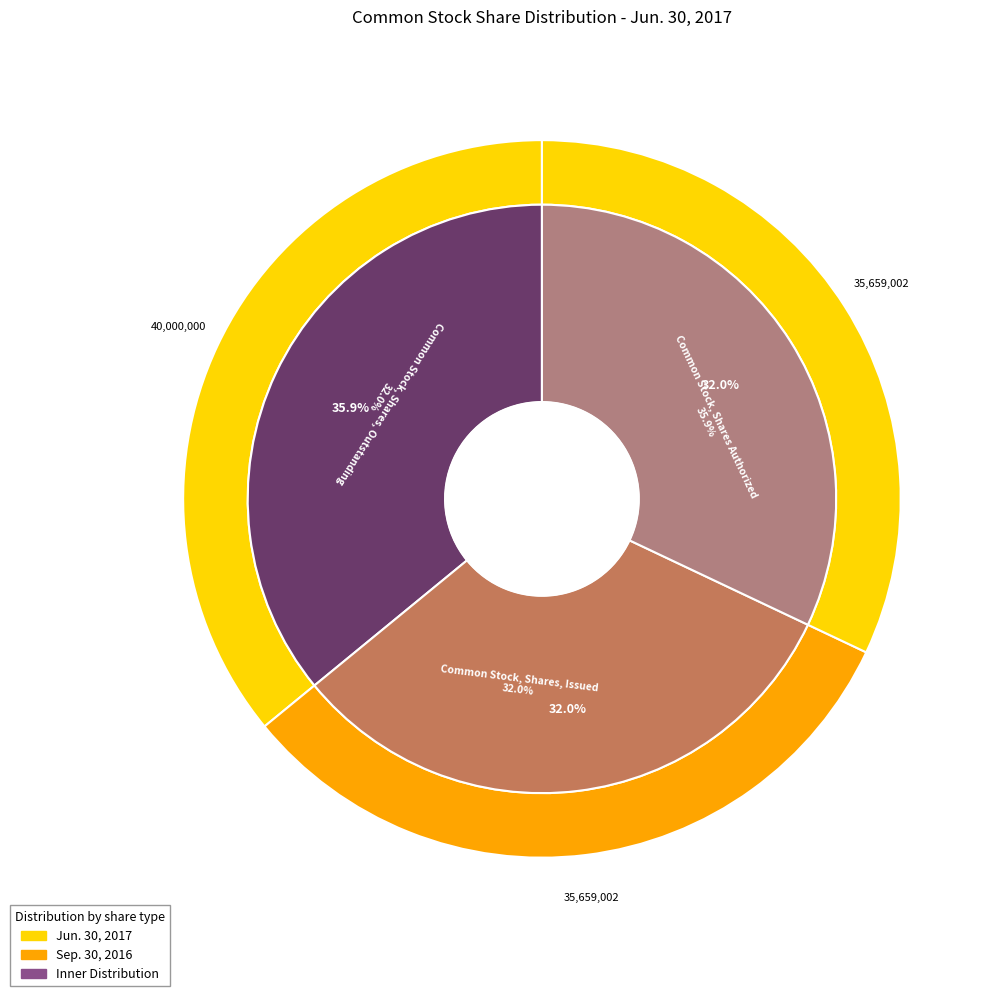

Do Common Stock, Shares, Issued and Common Stock, Shares, Outstanding together represent more than half of the pie?

Yes